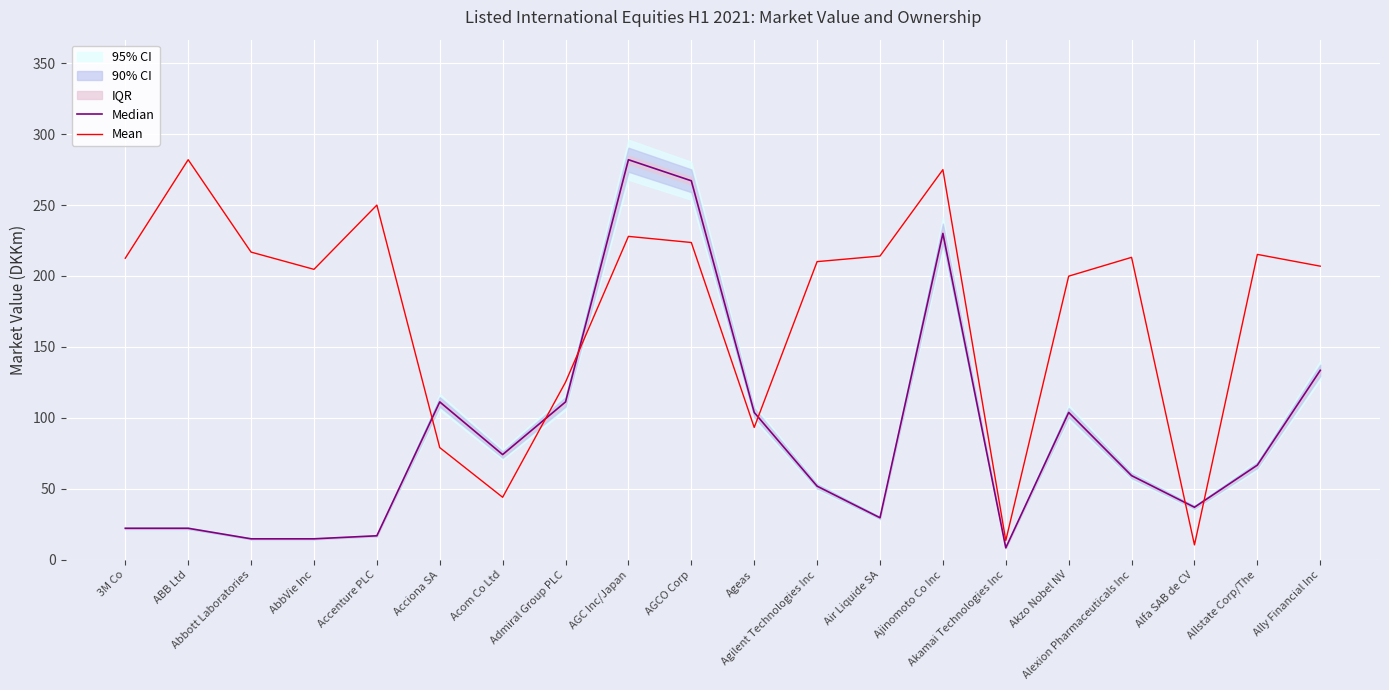

What is the sum of all Mean values?

3517.7